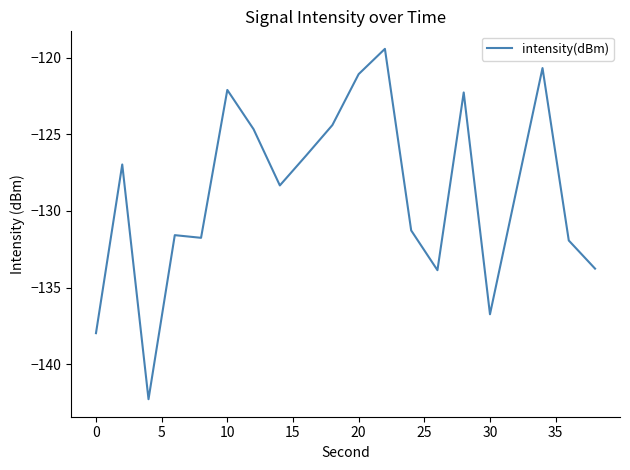

What is the greatest value displayed?

-119.4